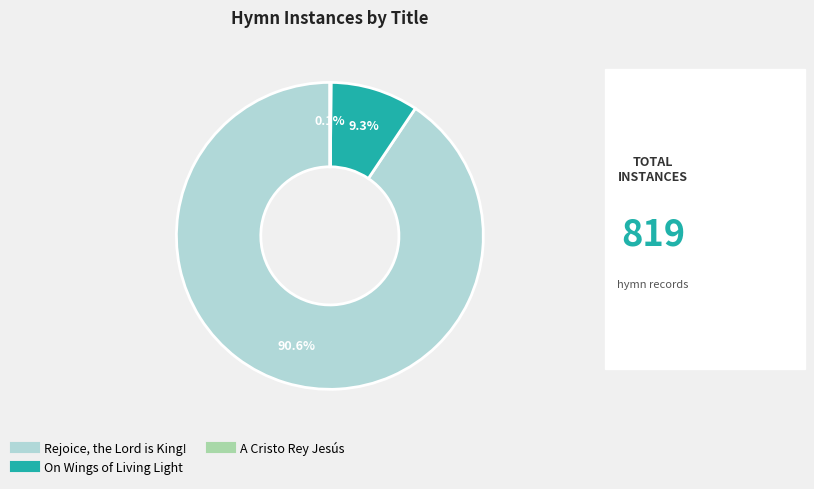

What percentage is the Rejoice, the Lord is King! slice, to the nearest percent?

91%